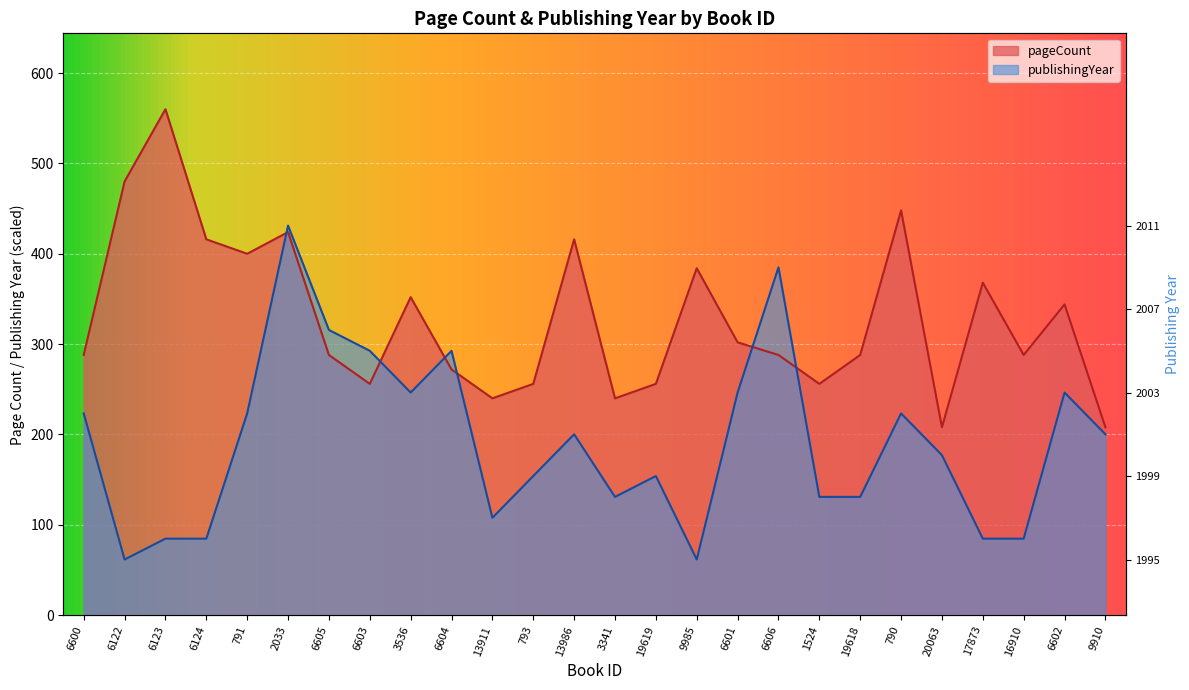

True or false: pageCount has a value of 625.9 at 9985.

False